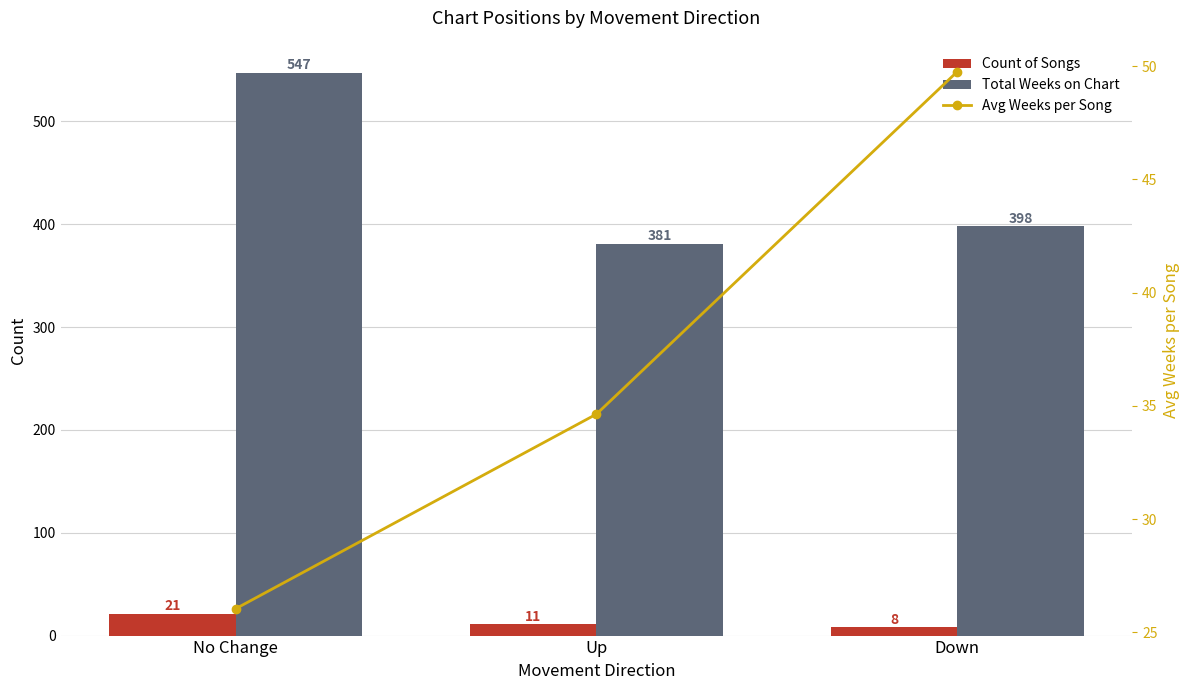

Reading left to right, list all the values displayed in this chart.

Count of Songs: No Change=21.0	Up=11.0	Down=8.0
Total Weeks on Chart: No Change=547.0	Up=381.0	Down=398.0
Avg Weeks per Song: No Change=26.0	Up=34.6	Down=49.8